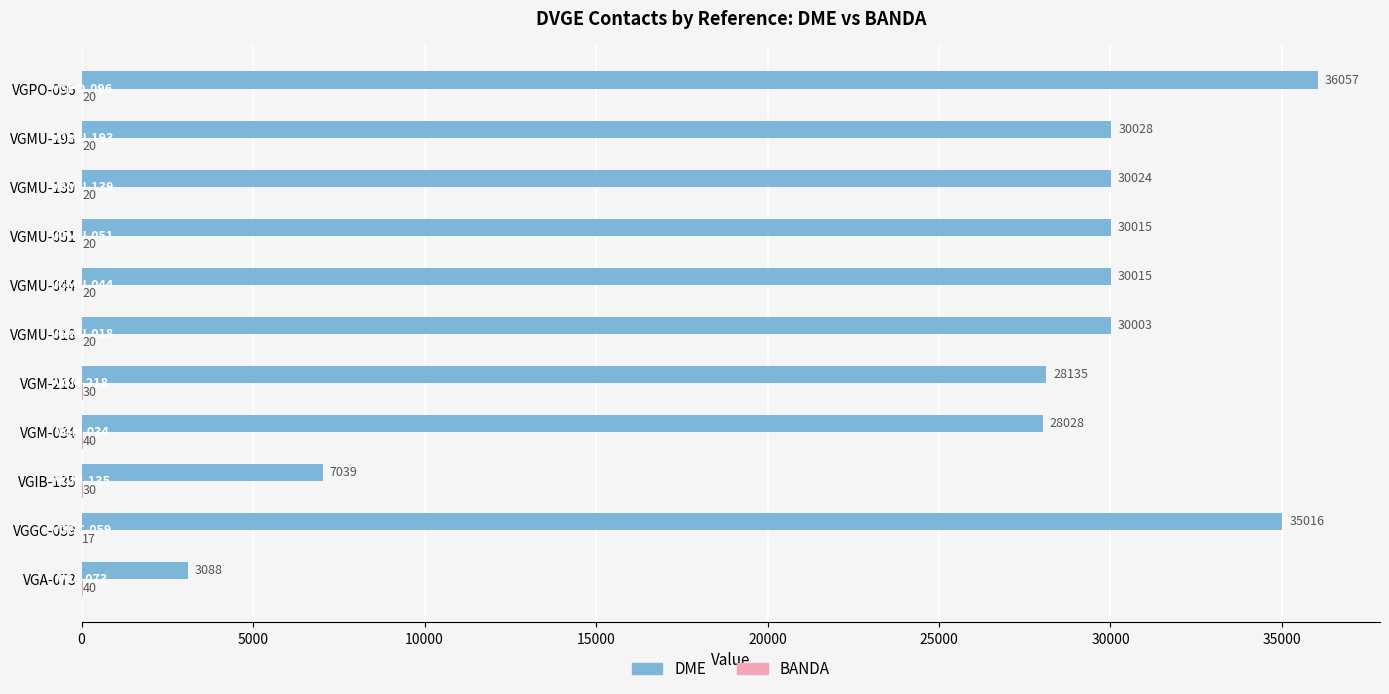

At which category does the chart reach its peak across all series?

VGPO-096